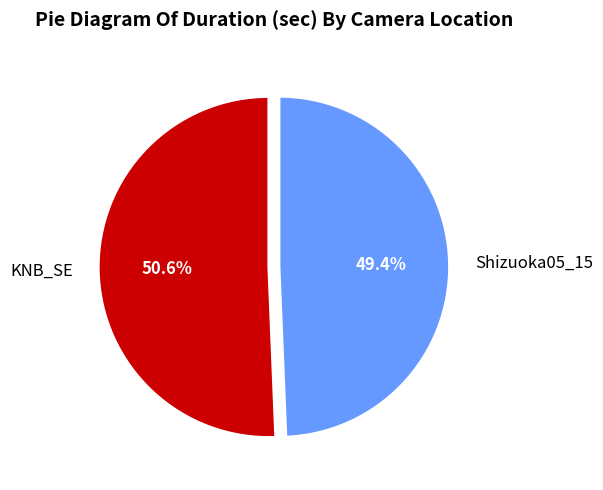

To the nearest percent, what portion does KNB_SE represent?

51%